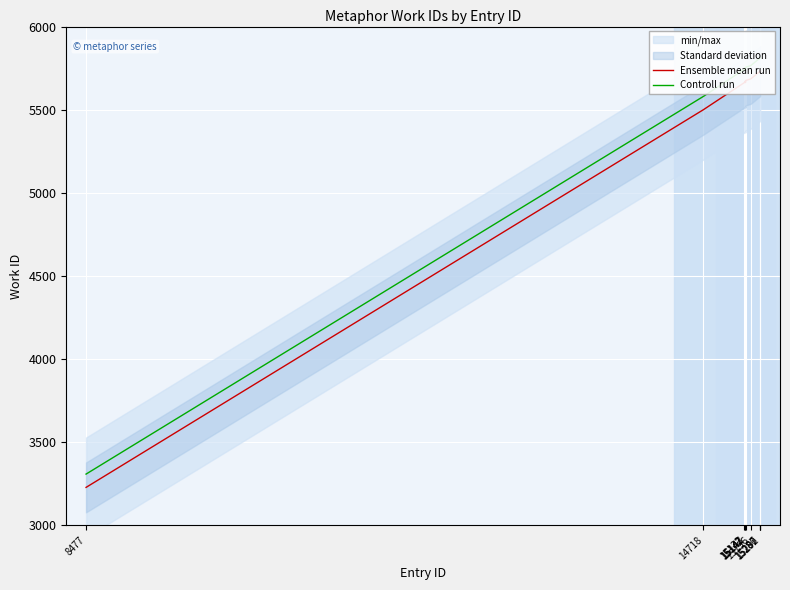

What is the greatest value displayed?

5812